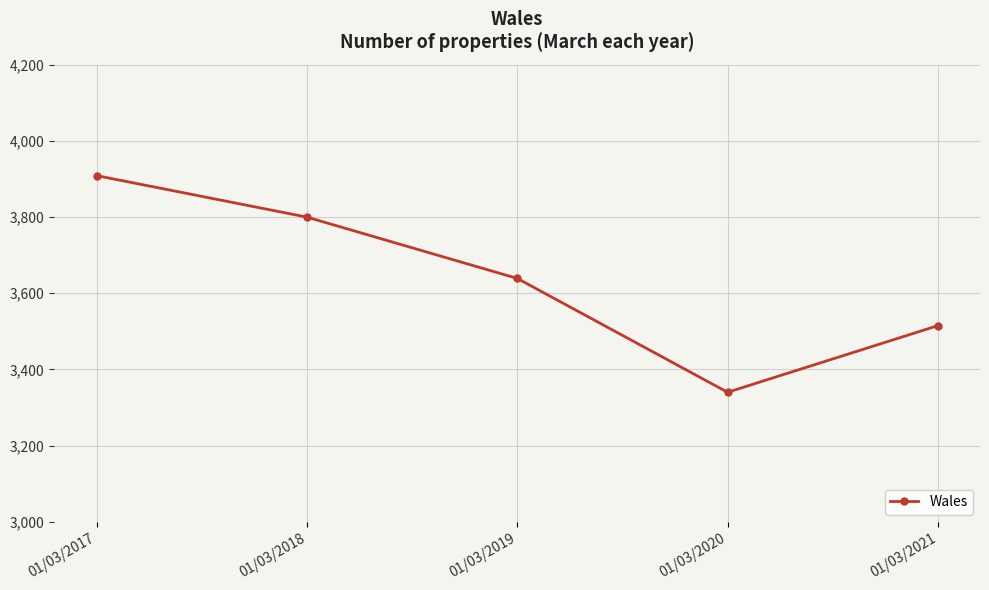

True or false: the data shows 2330 at 01/03/2018.

False